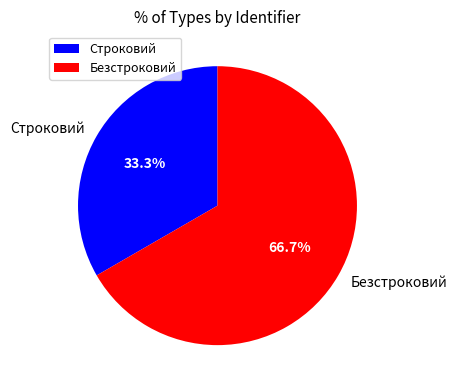

Approximately how many times larger is the value at Строковий compared to Безстроковий?

0.5